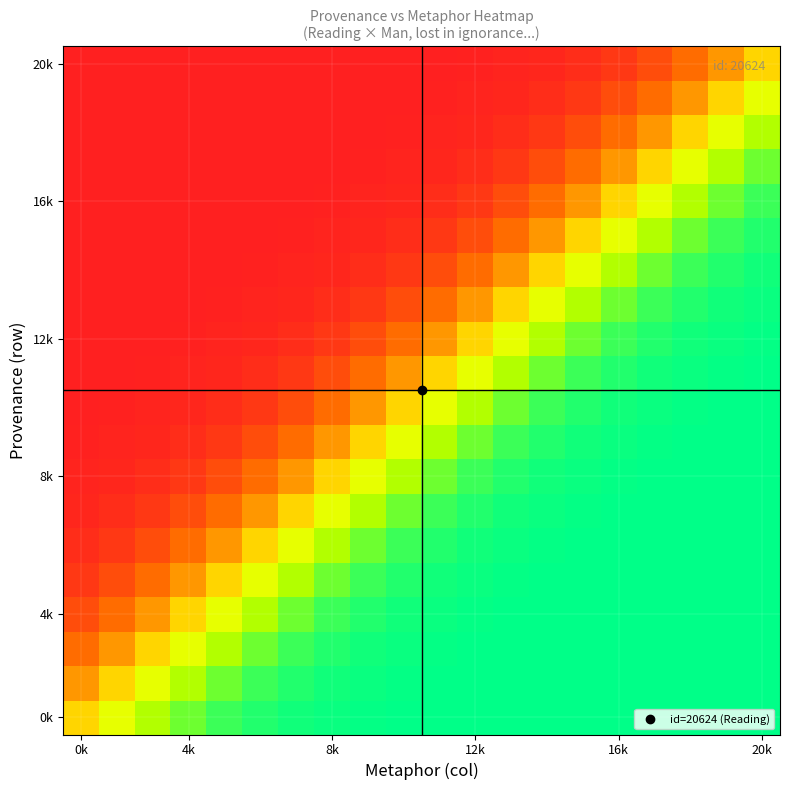

At which category does the chart reach its peak across all series?

20k